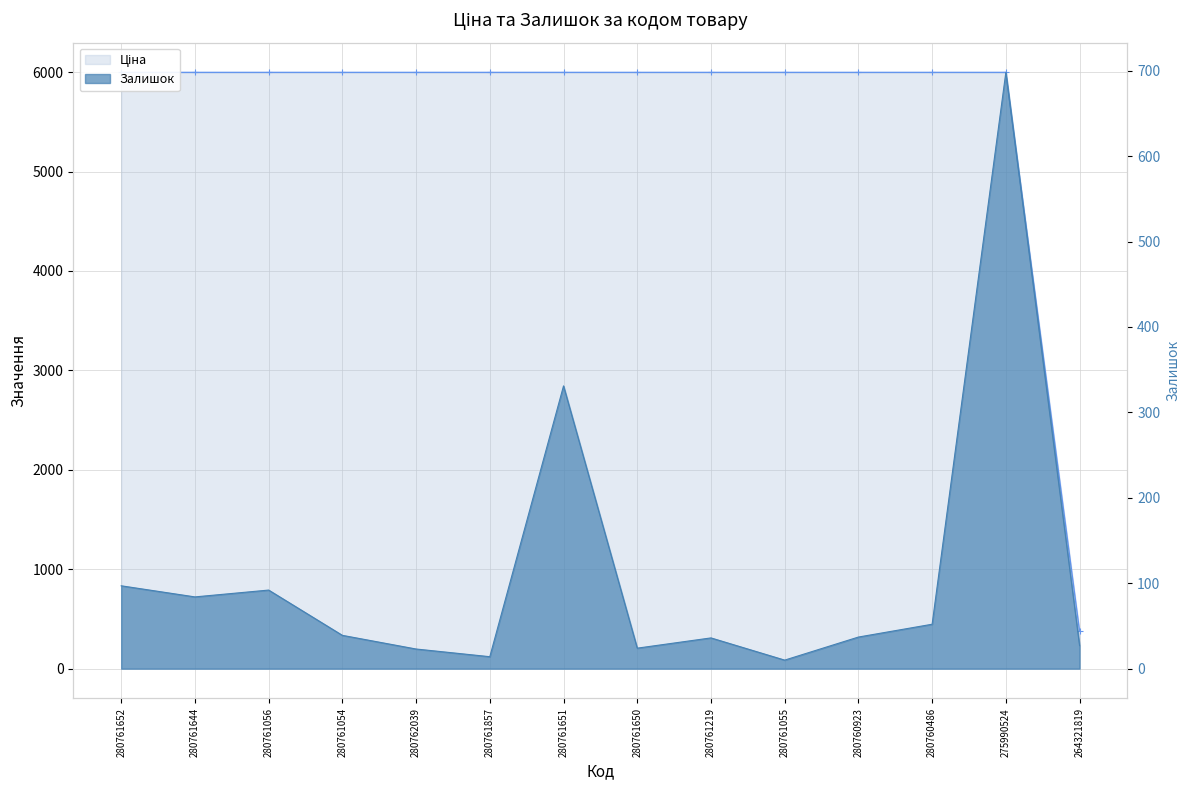

At which label does Залишок reach its minimum?

280761055